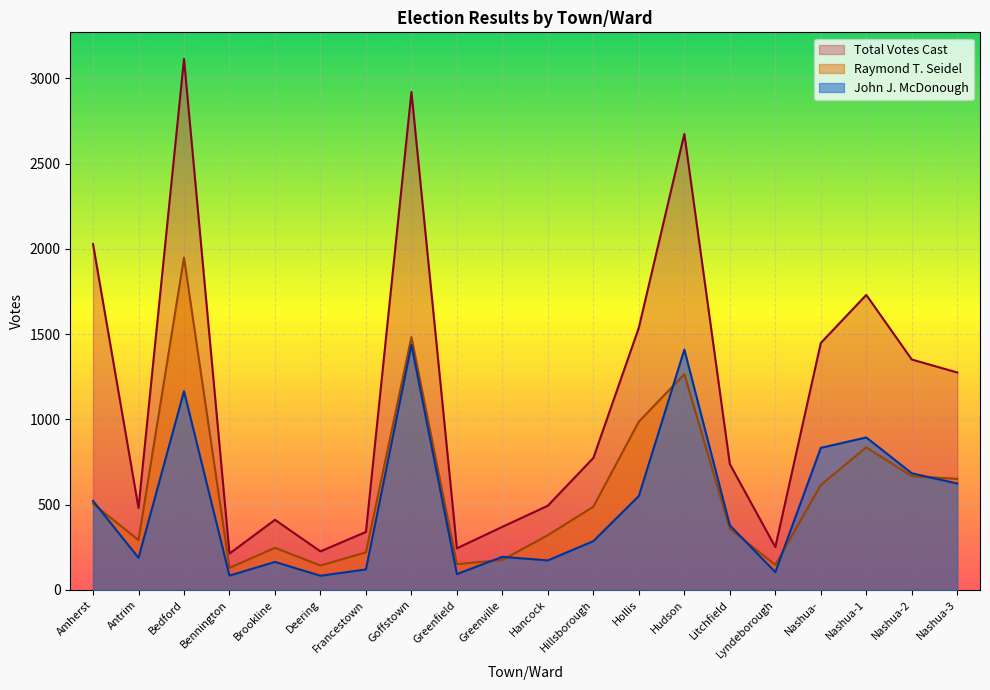

True or false: Total Votes Cast and John J. McDonough intersect in this chart.

False